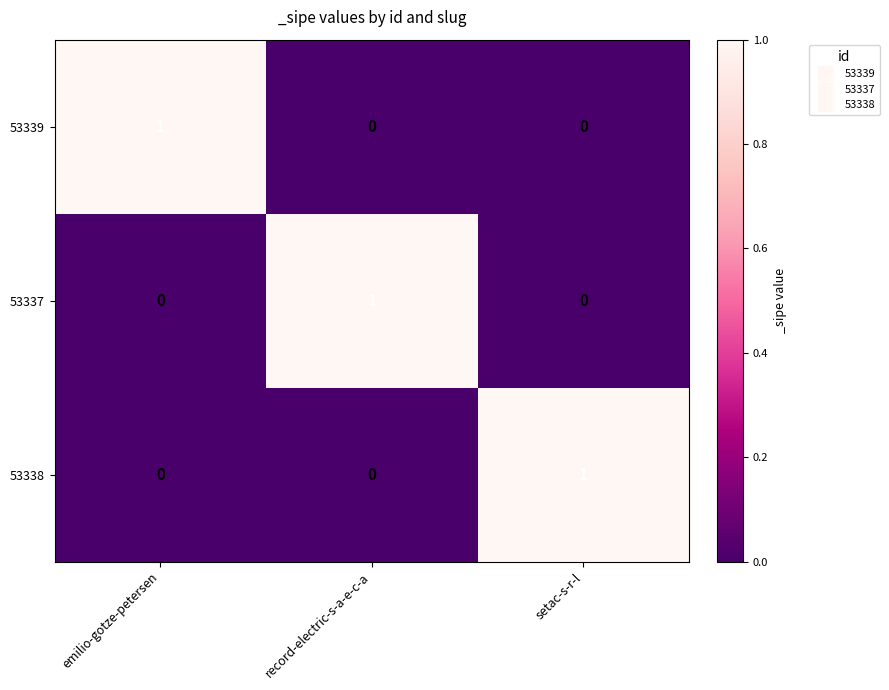

Reading left to right, transcribe all the data shown in this chart.

53339: 1	0	0
53337: 0	1	0
53338: 0	0	1